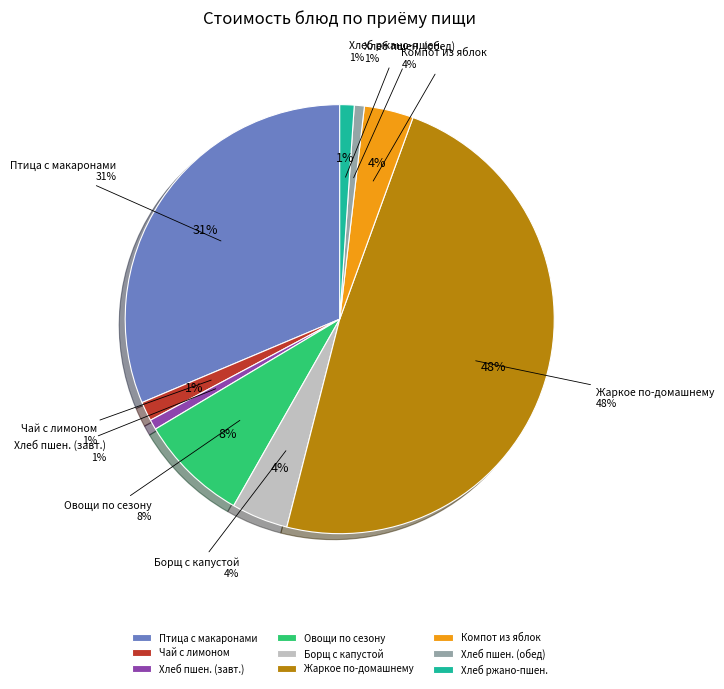

Combined, what portion of the pie is БОРЩ С КАПУСТОЙ И КАРТОФЕЛЕМ and ХЛЕБ РЖАНОПШЕНИЧНЫЙ?

5.3%